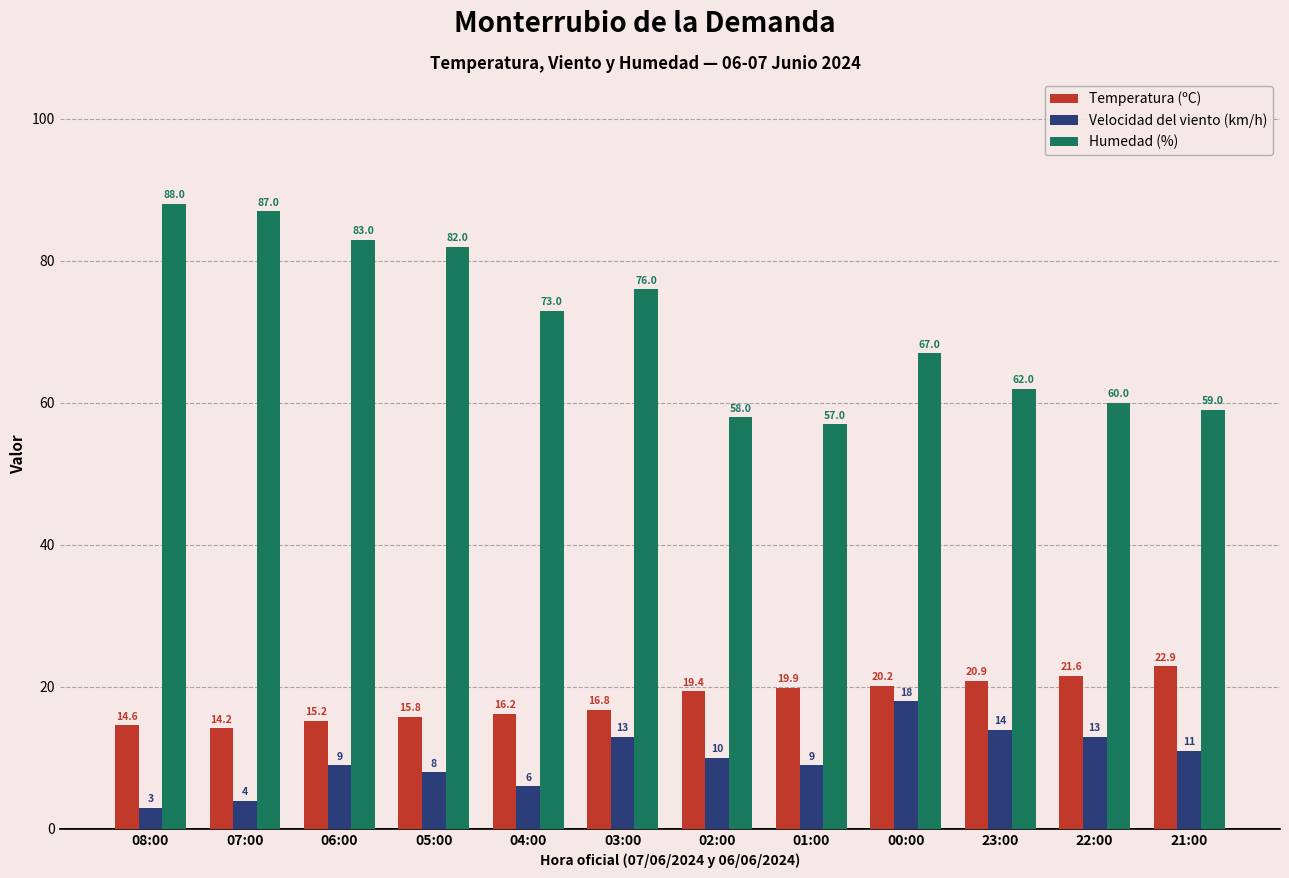

At which label is Temperatura (ºC) closest to 18?

03:00